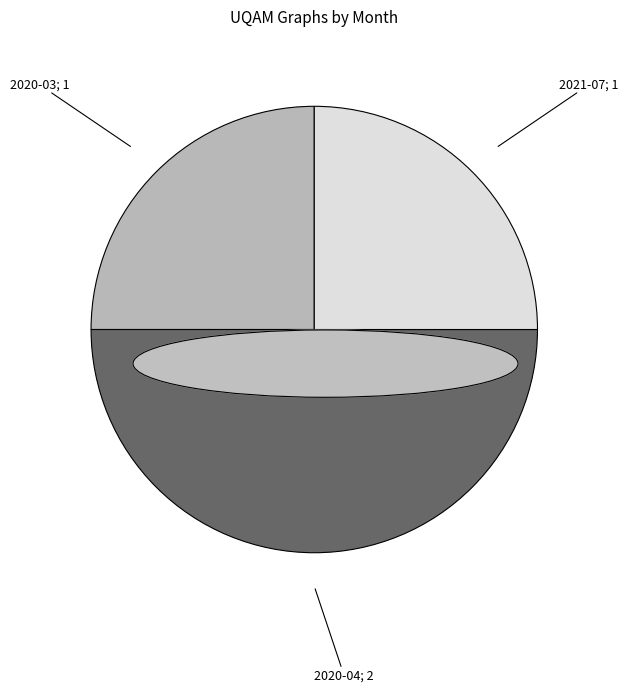

What is the largest slice in the pie chart?

2020-04; 2